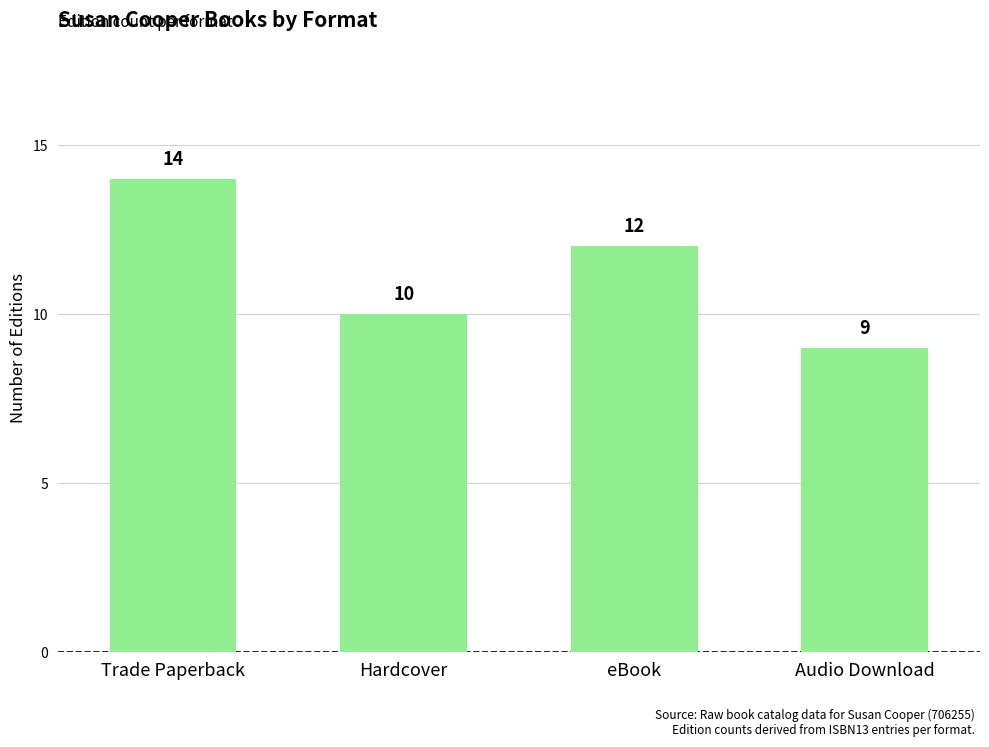

Between Hardcover and Trade Paperback, which is larger?

Trade Paperback